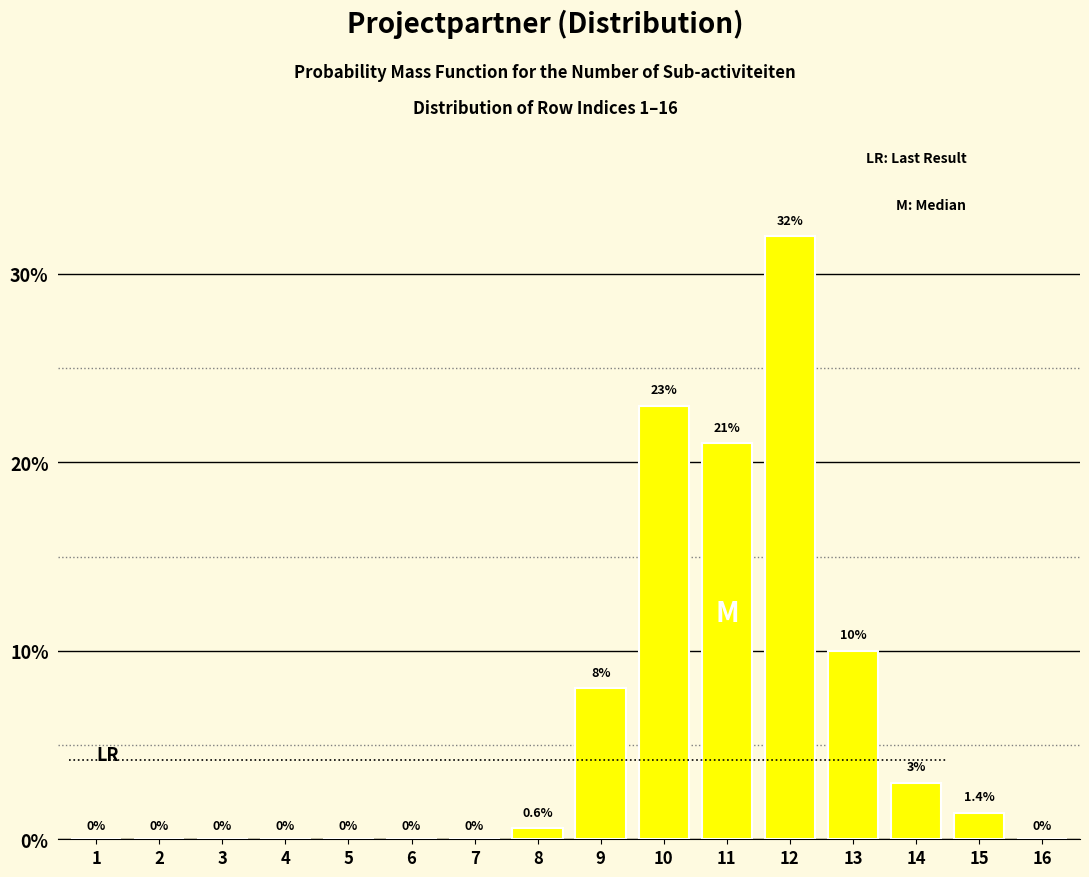

Reading right to left, list all the values displayed in this chart.

16=0.0	15=1.4	14=3.0	13=10.0	12=32.0	11=21.0	10=23.0	9=8.0	8=0.6	7=0.0	6=0.0	5=0.0	4=0.0	3=0.0	2=0.0	1=0.0